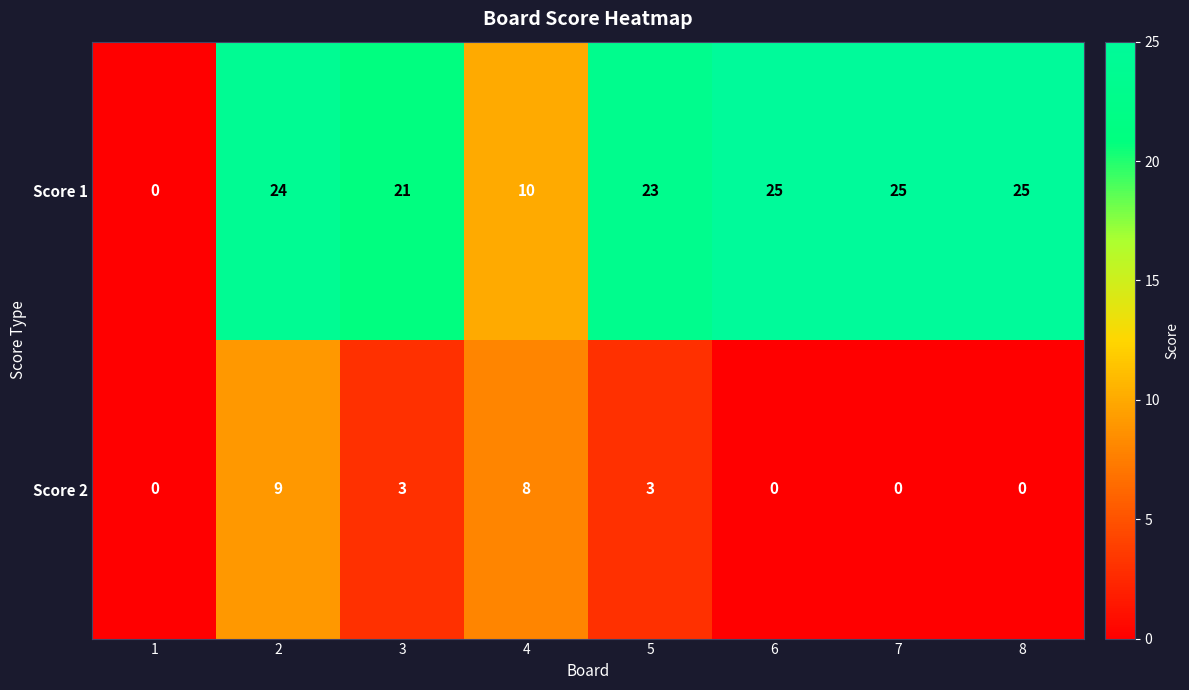

What is the maximum value shown in the chart?

25